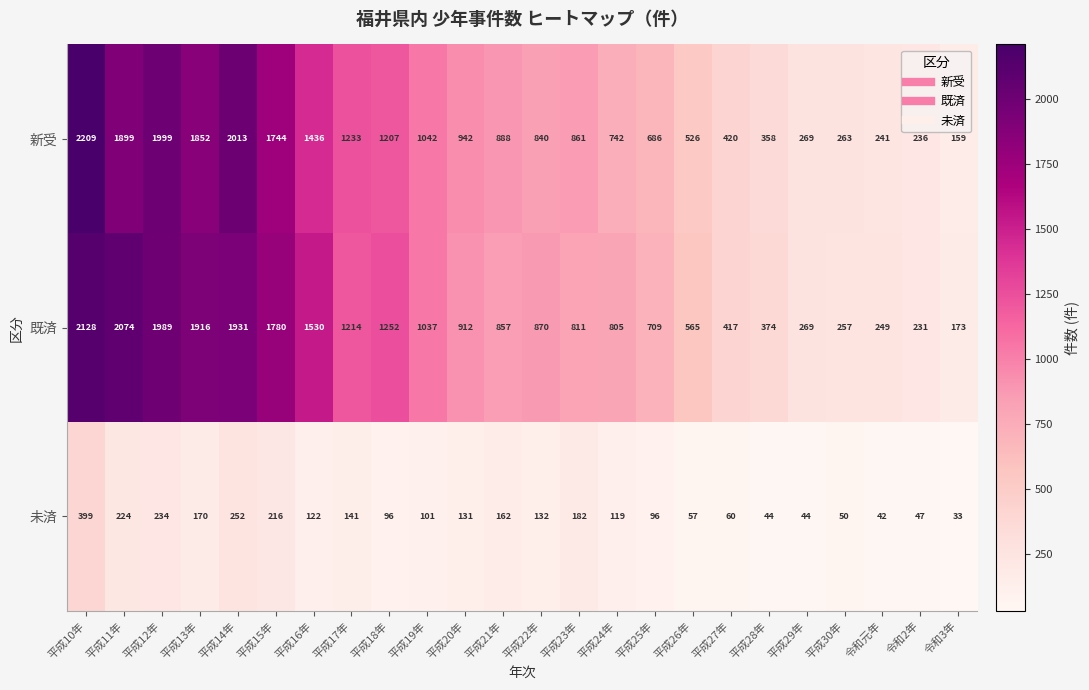

Between 平成12年 and 平成27年, which series saw the biggest shift?

新受